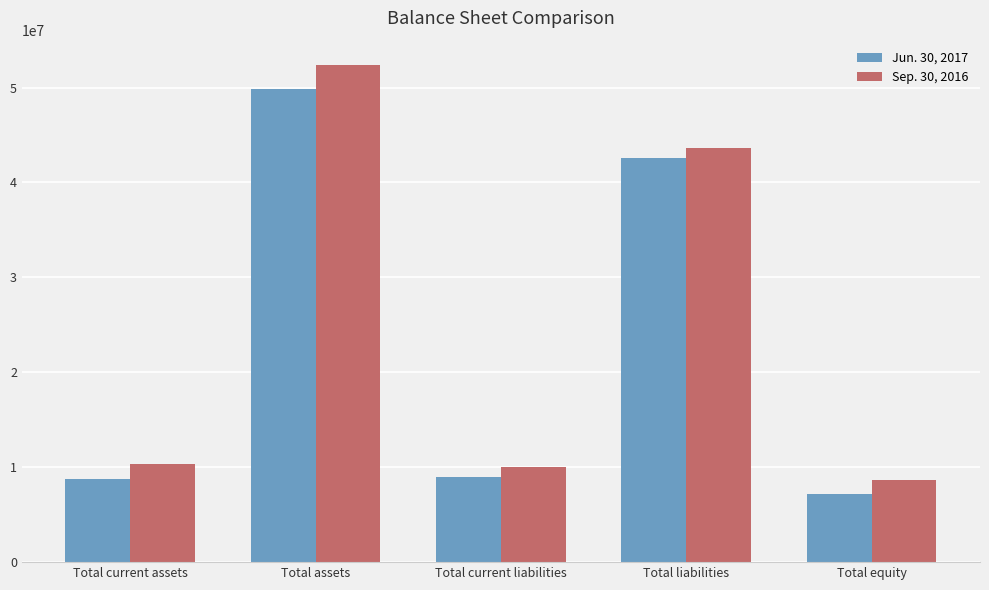

What is the label of the 2nd bar from the right?

Total liabilities